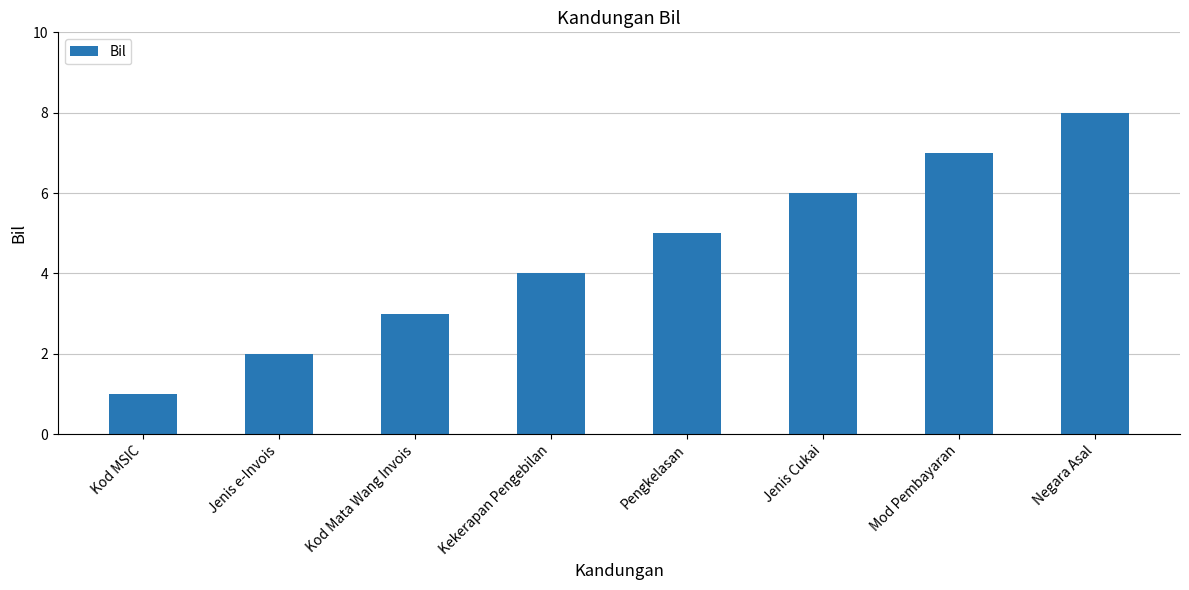

What is the label of the 8th bar from the left?

Negara Asal